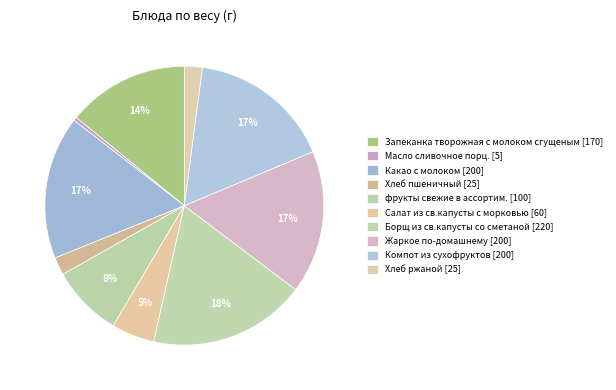

Count the number of slices in the pie.

10